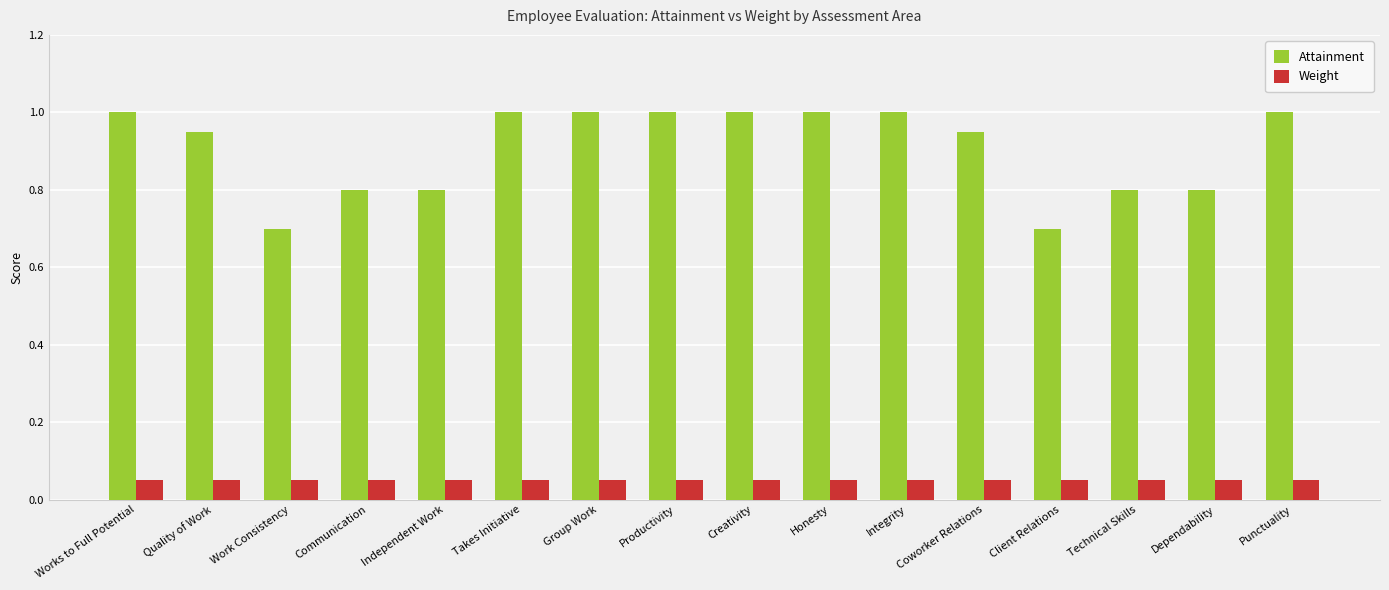

True or false: Weight has a value of 0.0 at Work Consistency.

False